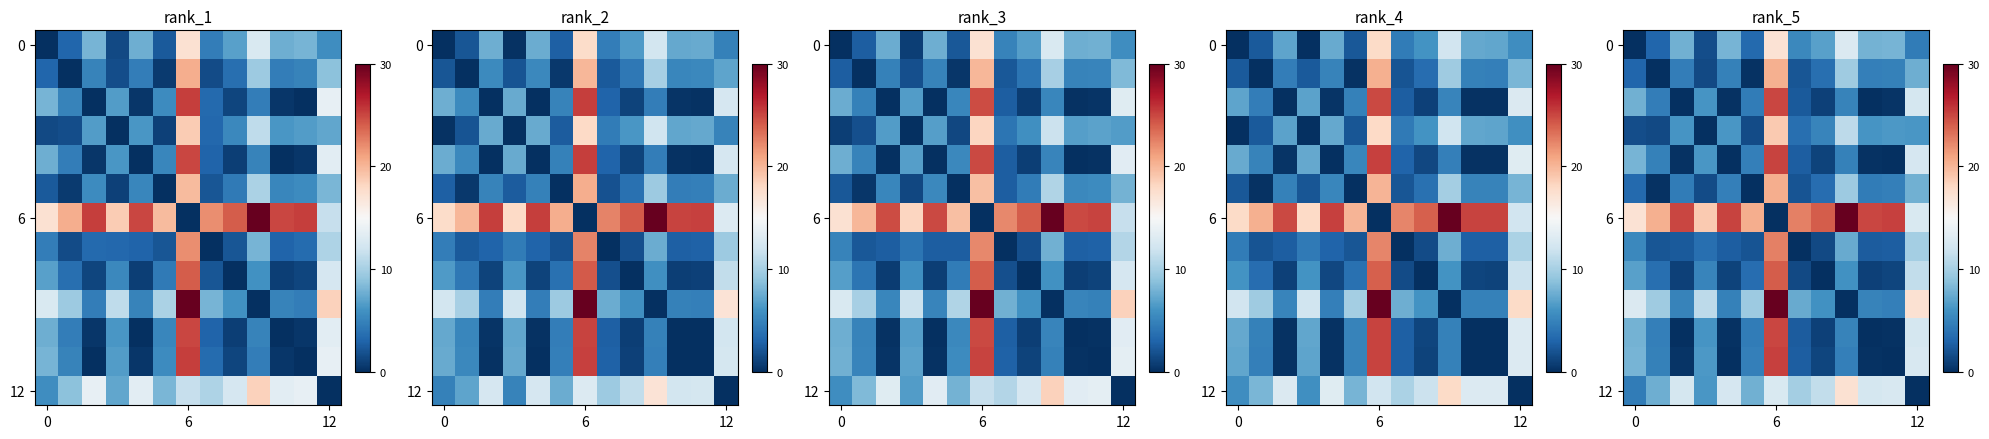

Which series has the widest spread of values?

row_6